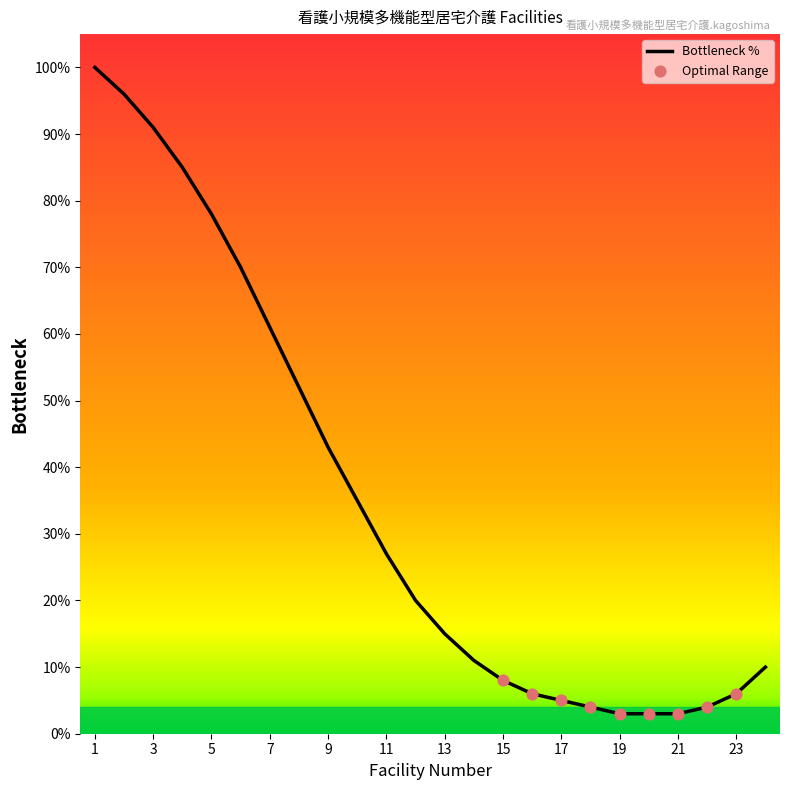

What is the difference between the maximum and minimum values?

97